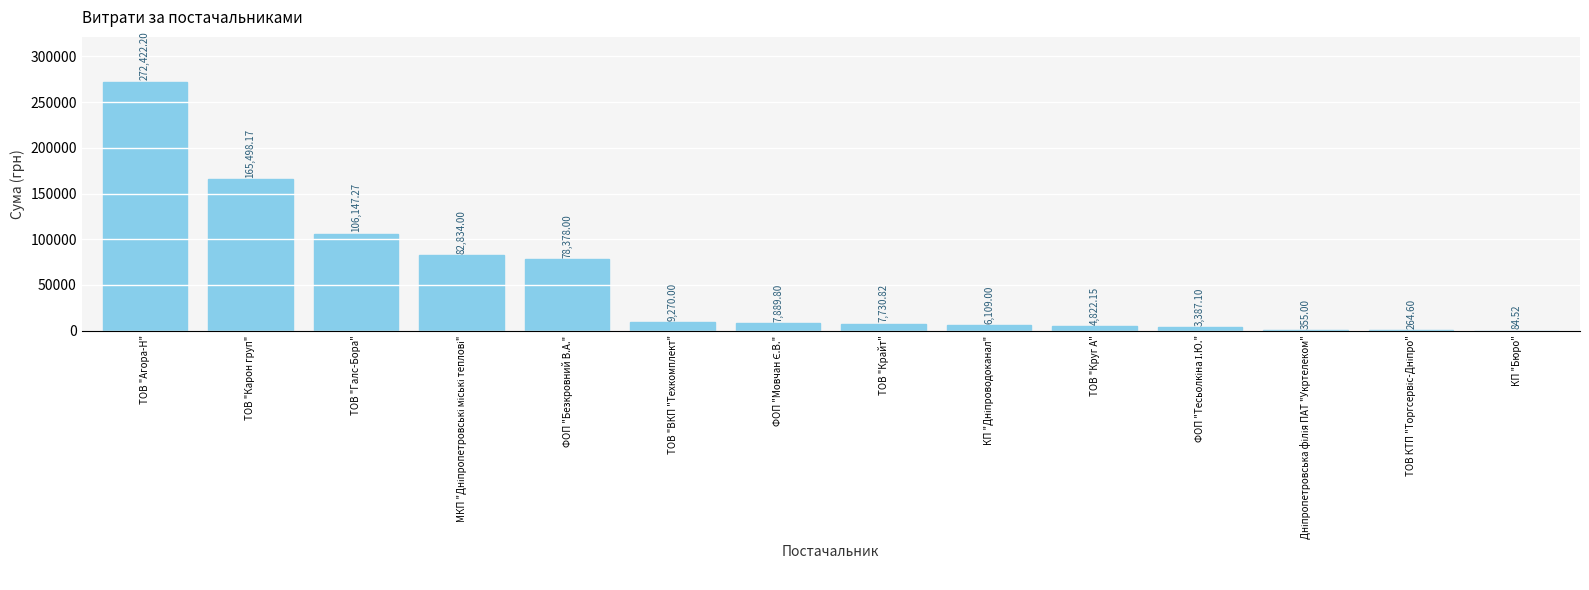

What is the change in value from ТОВ "Агора-Н" to ТОВ "Карон груп"?

-106924.0